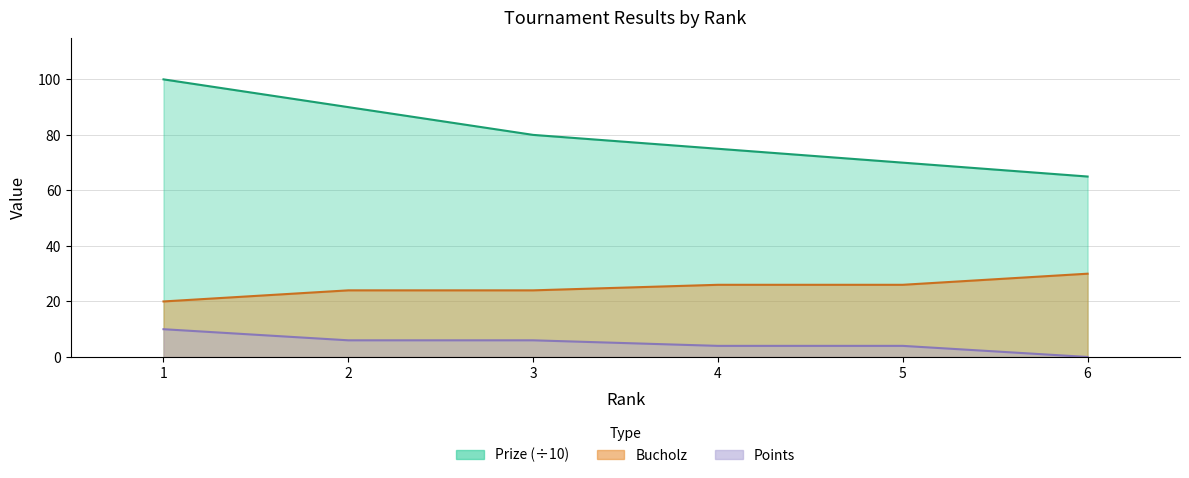

What is the value of the Prize point at the 2nd from the left?

90